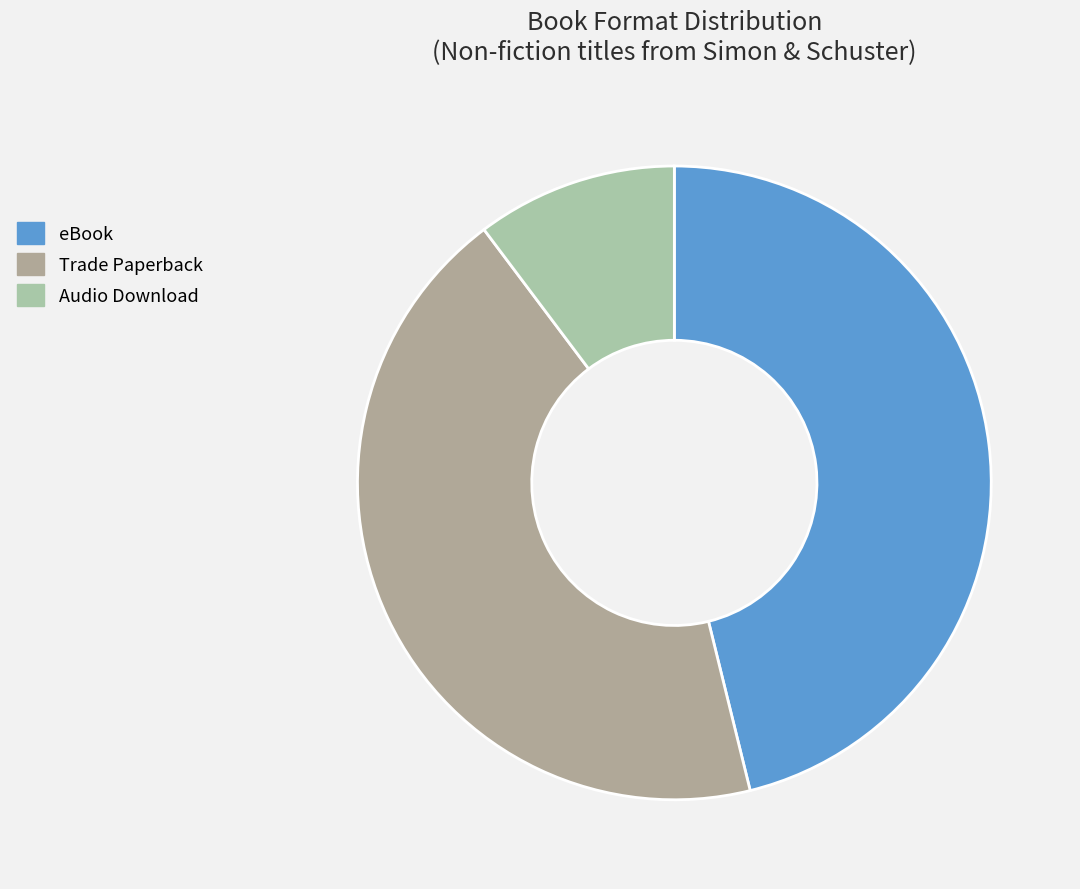

Rank the categories by value from lowest to highest.

Audio Download, Trade Paperback, eBook